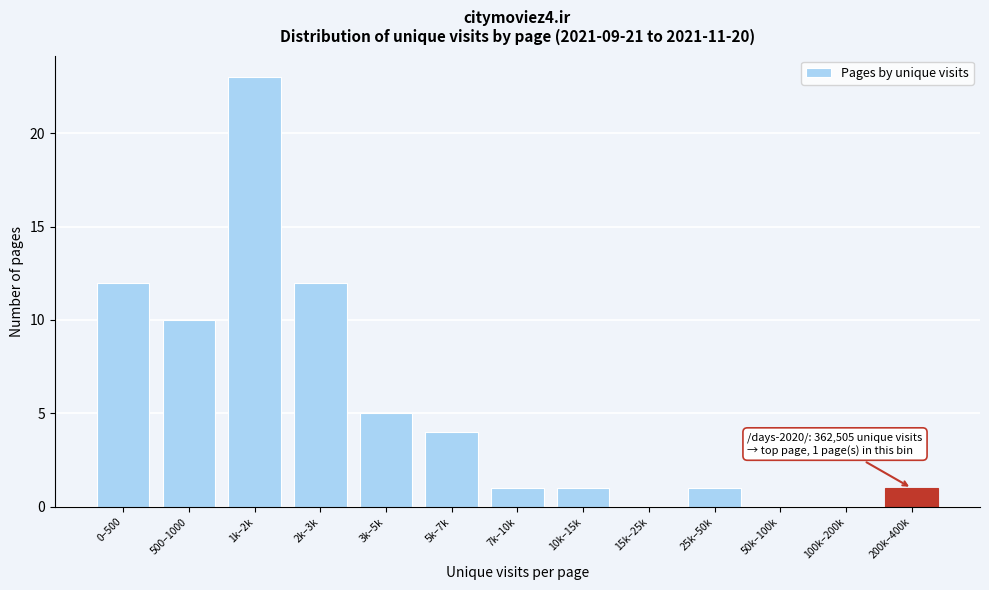

Reading right to left, what are all the values shown in this chart?

200k–400k=1	100k–200k=0	50k–100k=0	25k–50k=1	15k–25k=0	10k–15k=1	7k–10k=1	5k–7k=4	3k–5k=5	2k–3k=12	1k–2k=23	500–1000=10	0–500=12